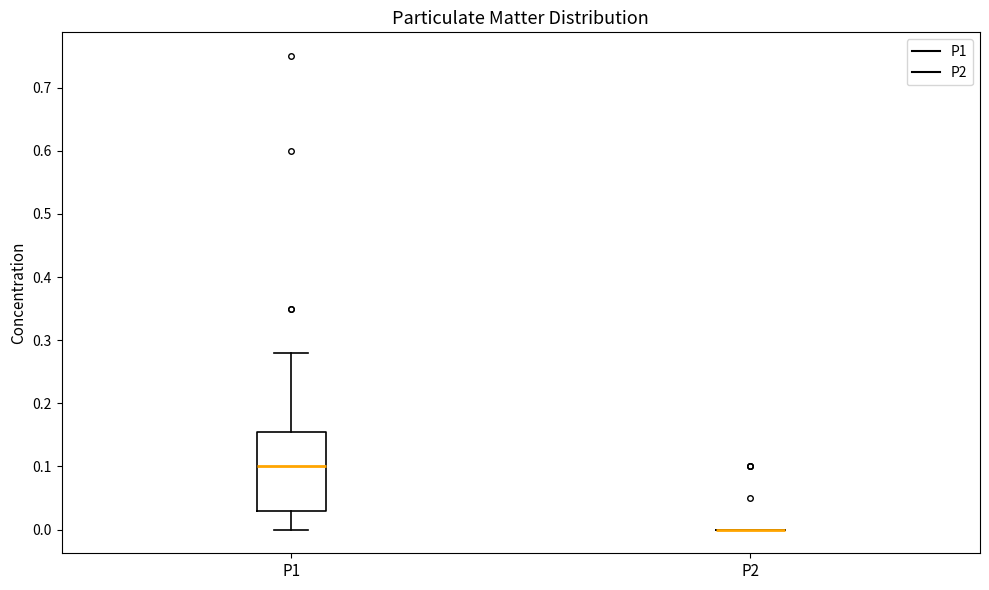

Reading left to right, read every box against the y-axis: the position of its median line, the range the box covers, and the ends of its whiskers. The values are not printed on the chart, so give them approximately, as read against the axis.

P1: median 0.10, box 0.03 to 0.16, whiskers 0.00 to 0.28
P2: box collapsed to a line at 0.00, whiskers 0.00 to 0.00